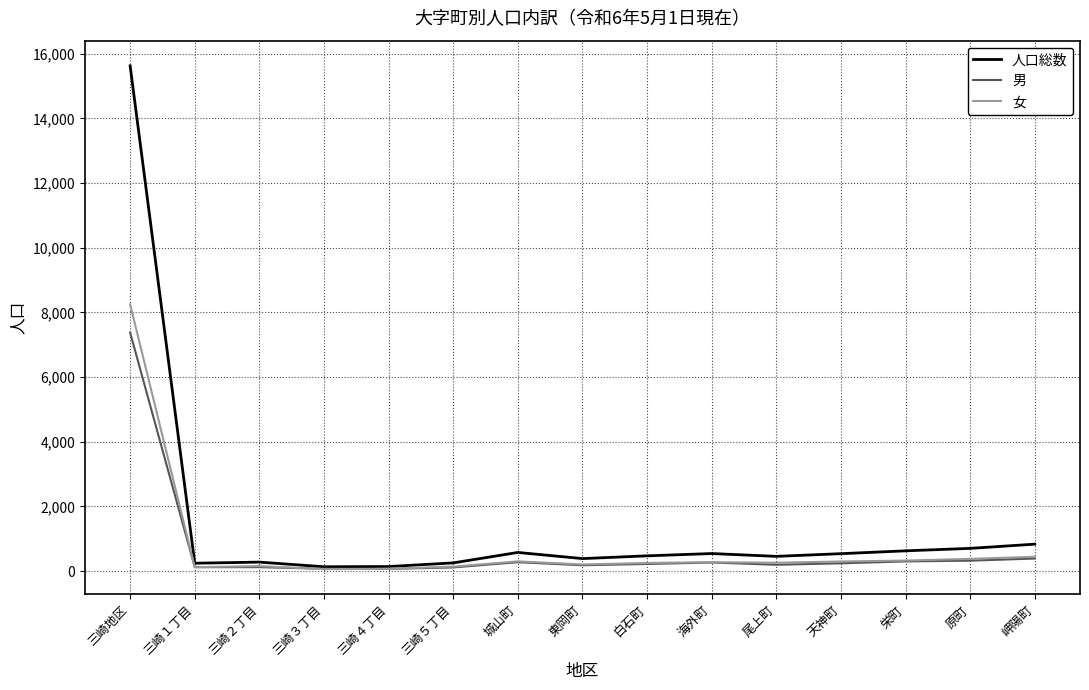

At which category is the sum across all series the highest?

三崎地区